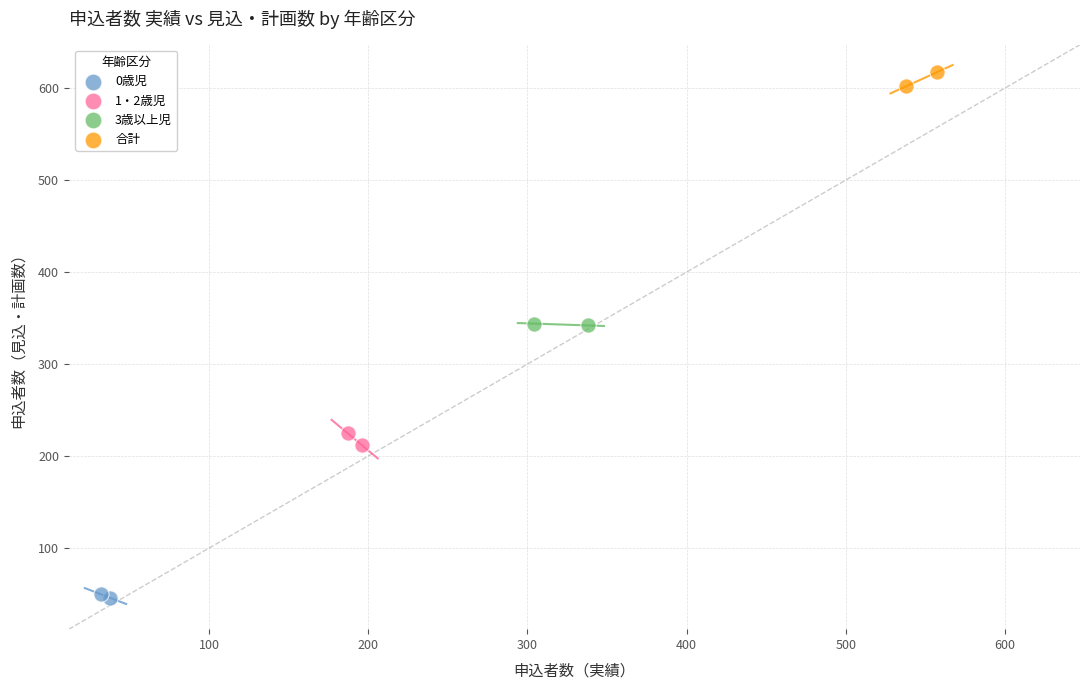

What are all the series names shown in the legend?

0歳児, 1・2歳児, 3歳以上児, 合計